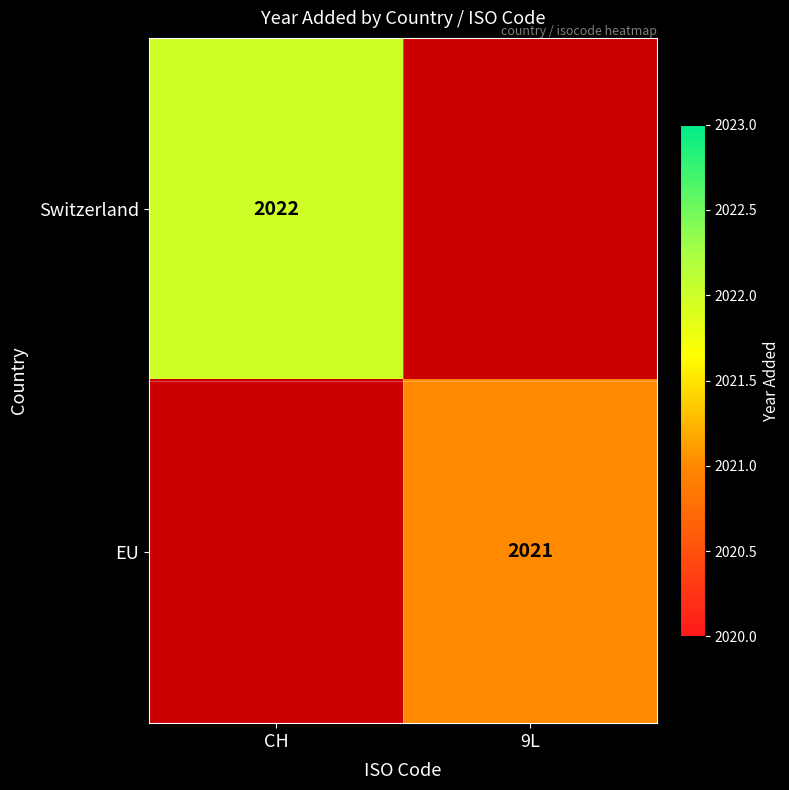

At which category does the chart reach its minimum across all series?

9L